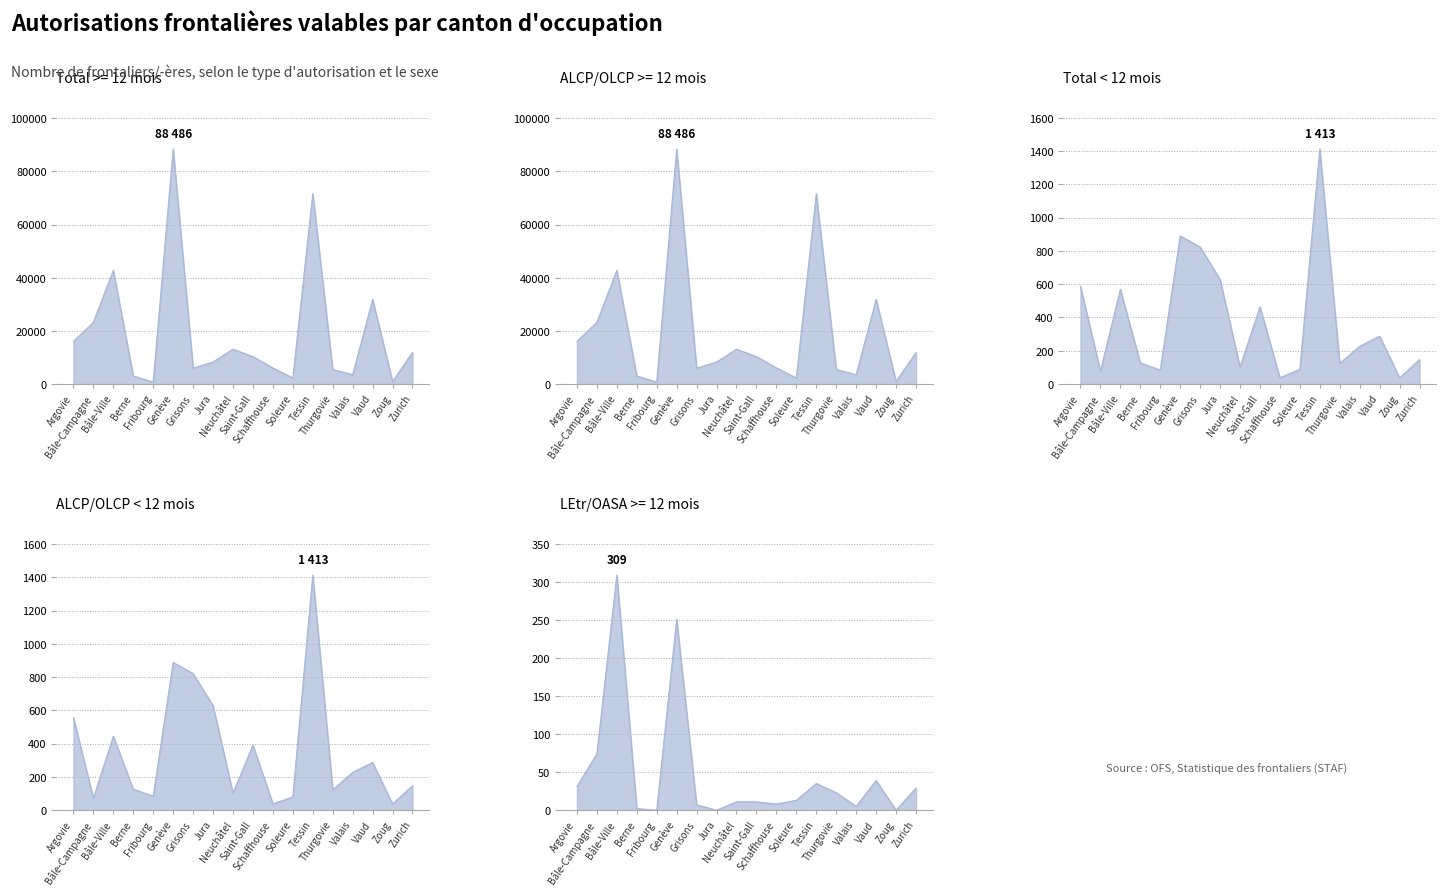

Which category has the lowest value in the Frontaliers >= 12 mois (ALCP) series?

Fribourg